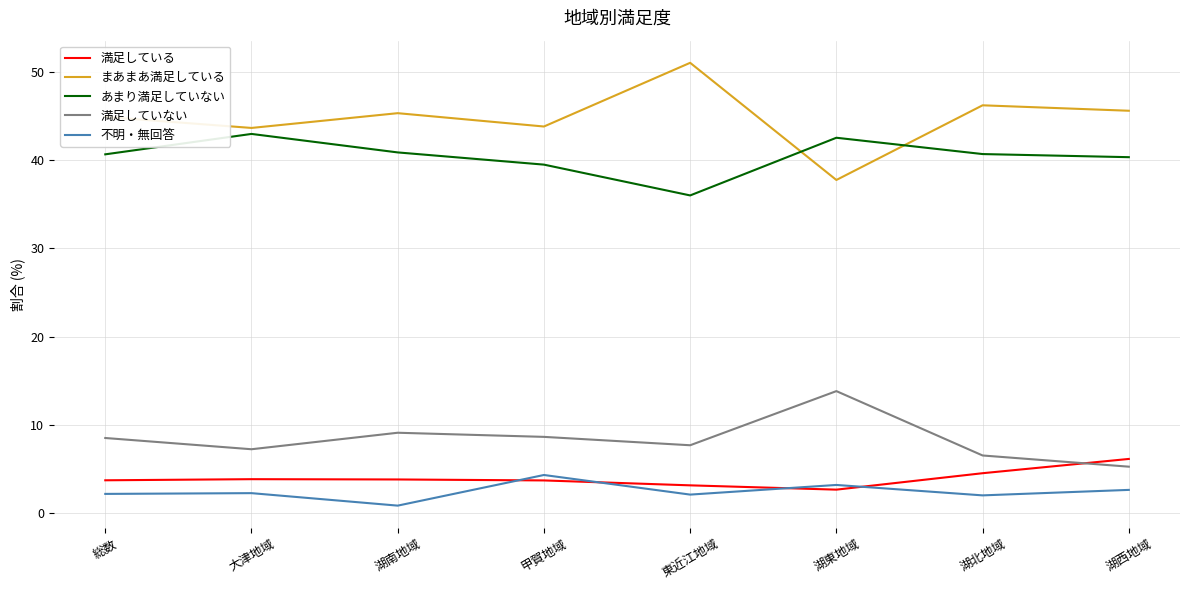

Is the value of あまり満足していない at 湖西地域 greater than the value of 不明・無回答 at 湖西地域?

Yes